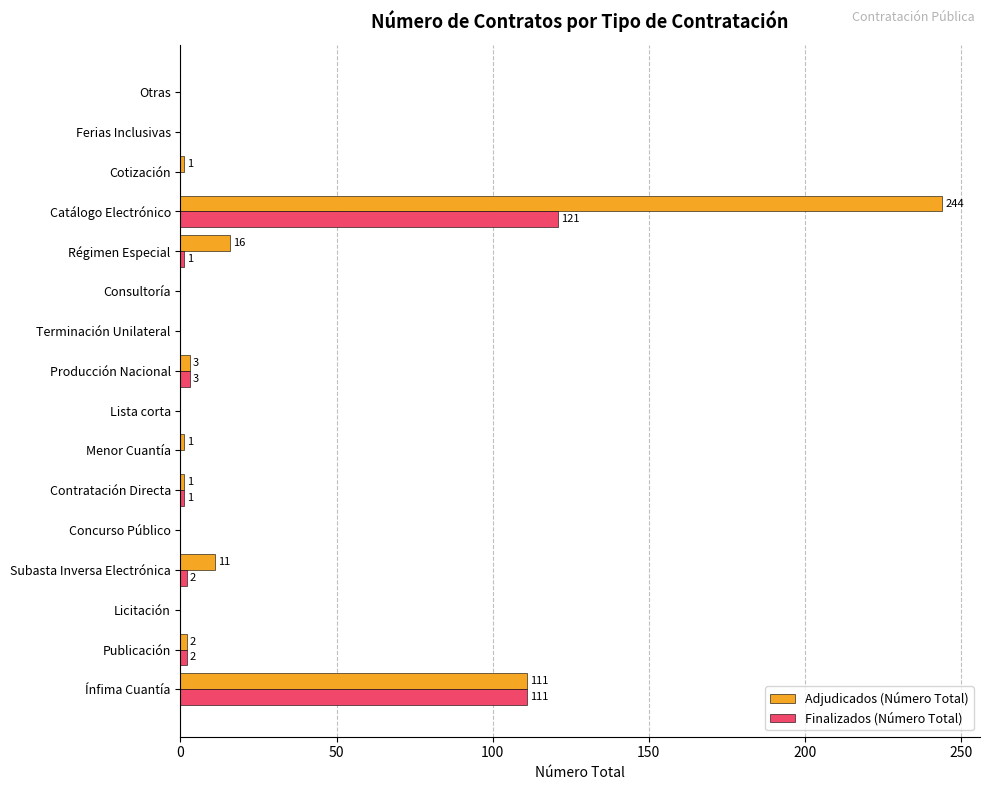

Which series has the largest total across all categories?

Adjudicados (Número Total)